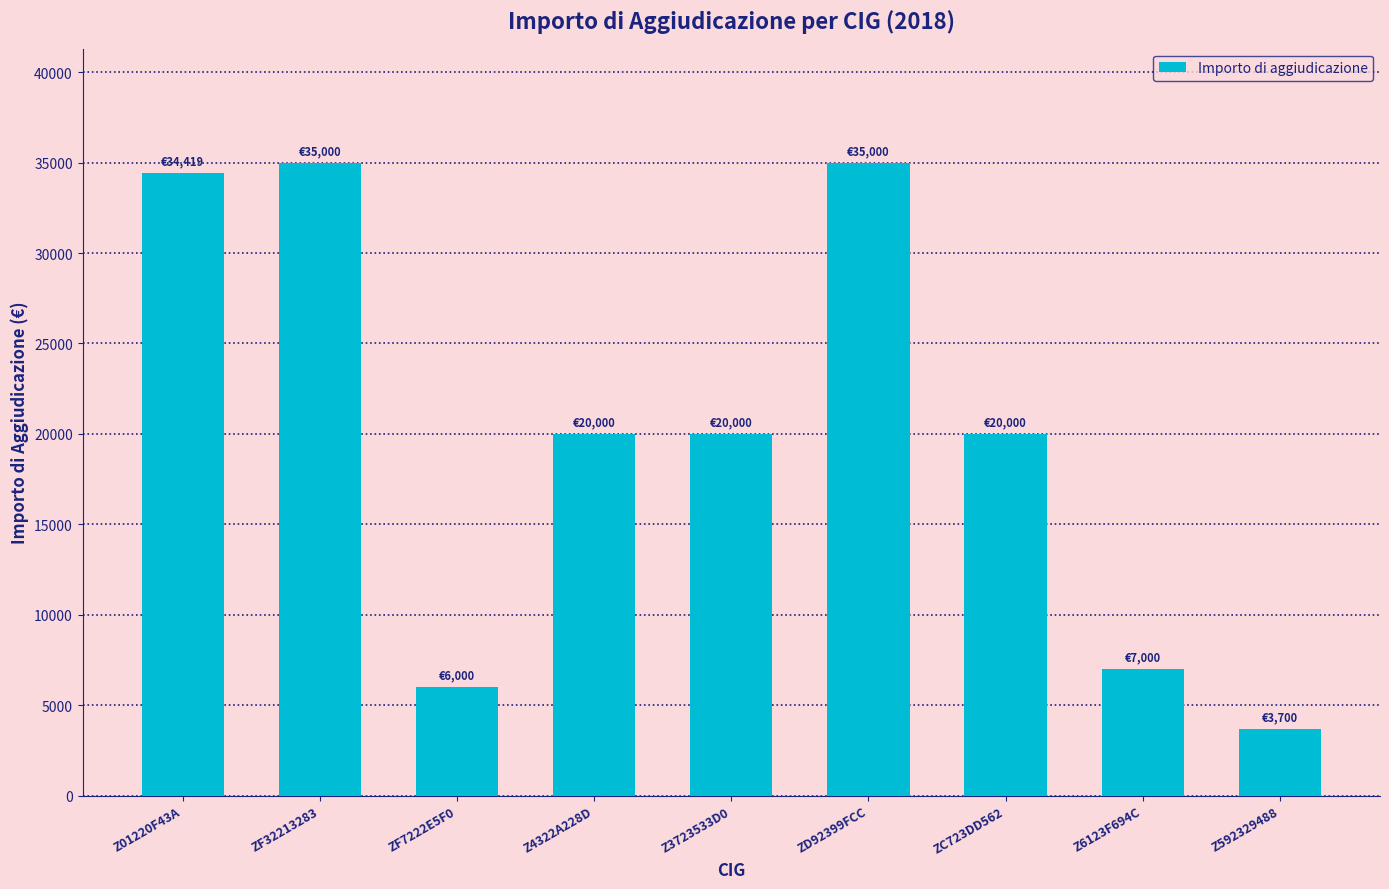

What is the change in value from Z01220F43A to Z3723533D0?

-14419.3